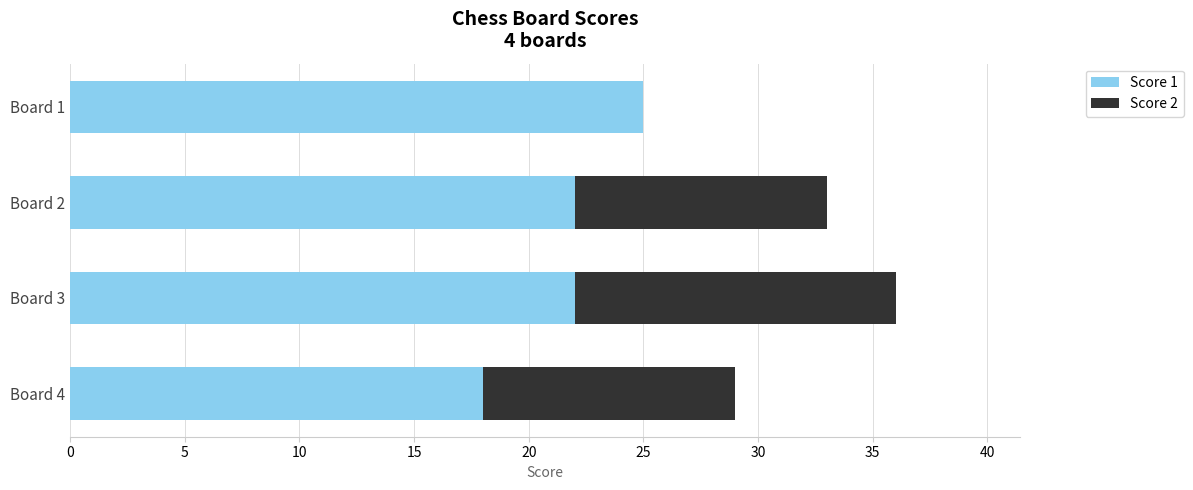

The value of Score 1 at Board 4 is 18. True or false?

True